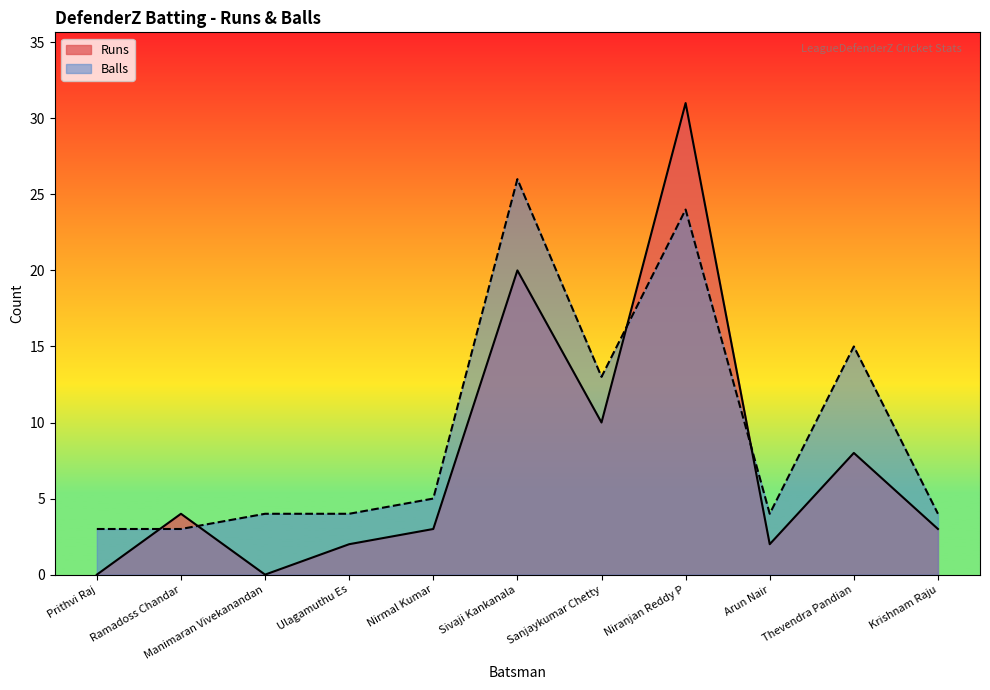

What are all the series names shown in the legend?

Runs, Balls